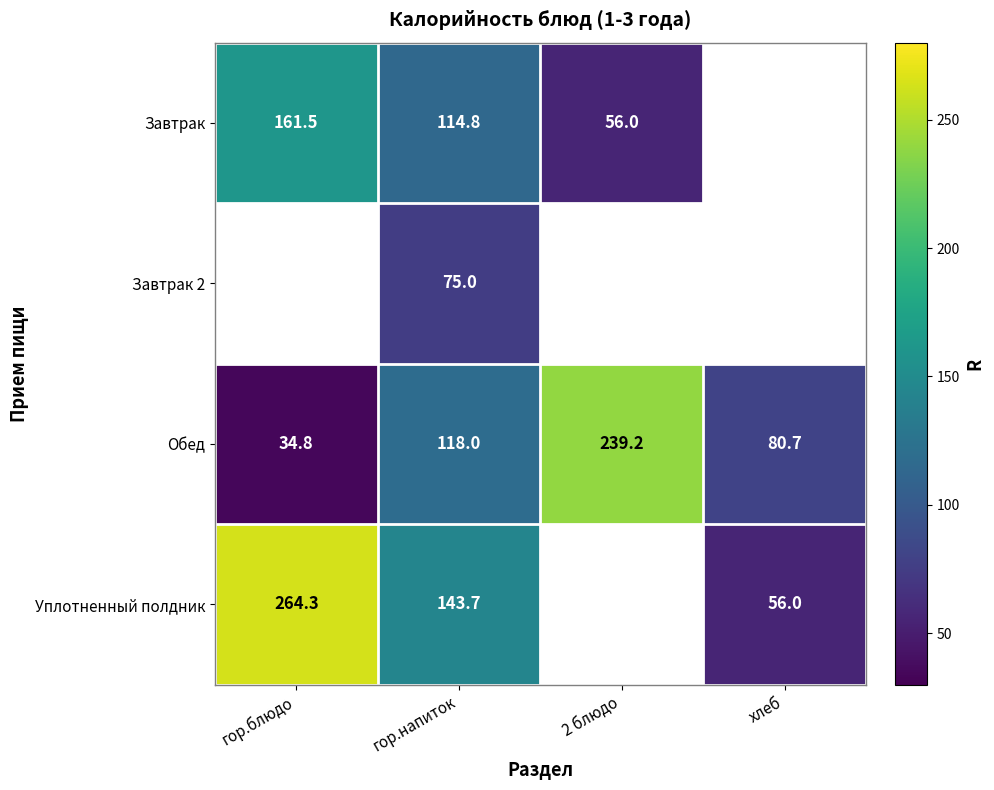

Count the number of categories in the chart.

4